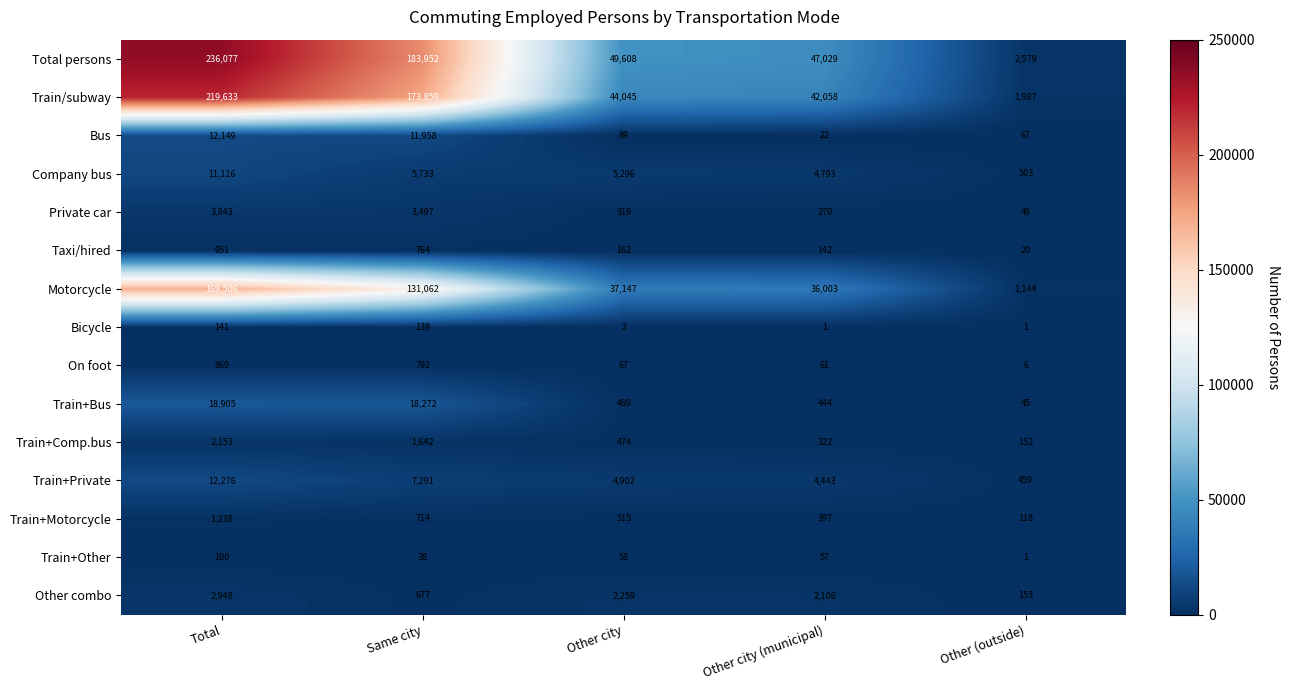

Which series has the widest spread of values?

Total persons